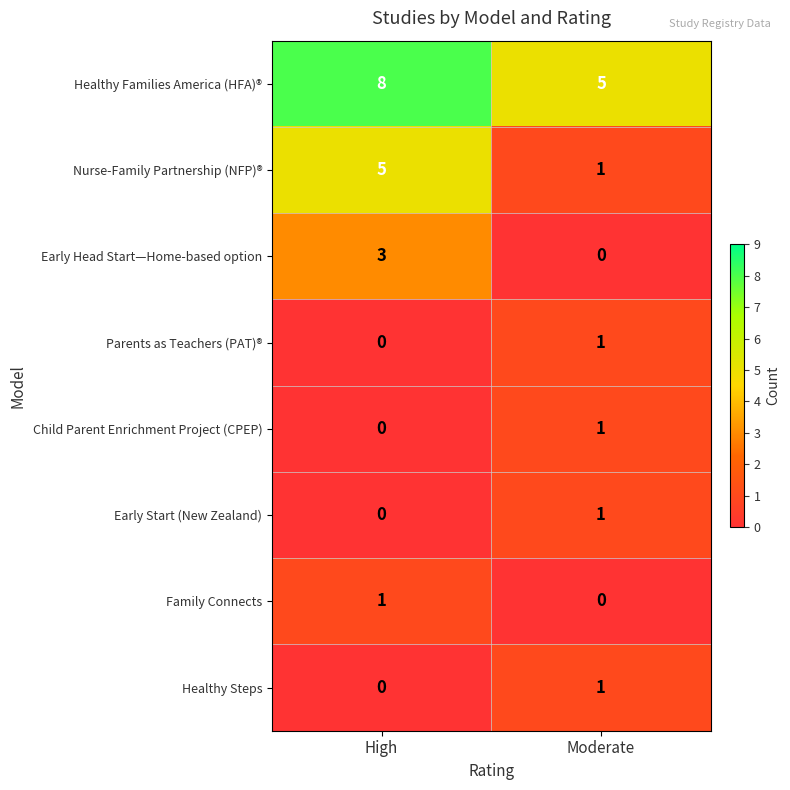

The Early Head Start—Home-based option series shows 2 at High. True or false?

False